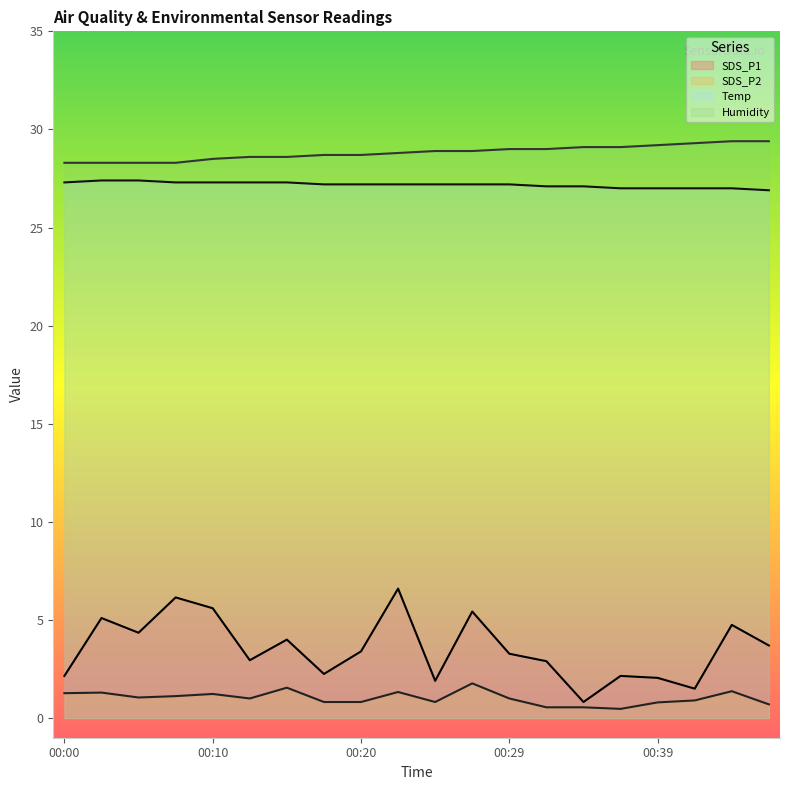

What is the maximum value shown in the chart?

29.4